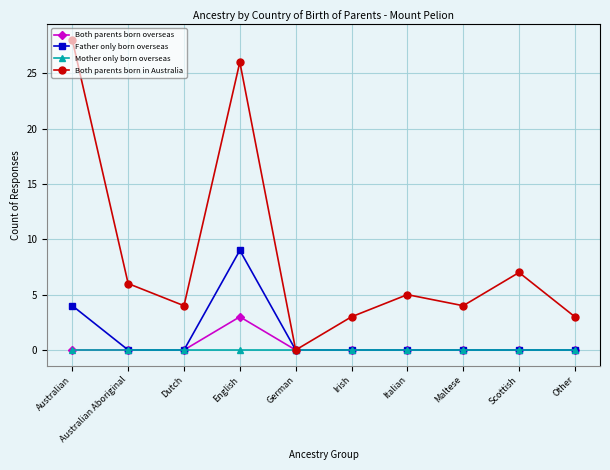

Which series has the widest spread of values?

Both parents born in Australia